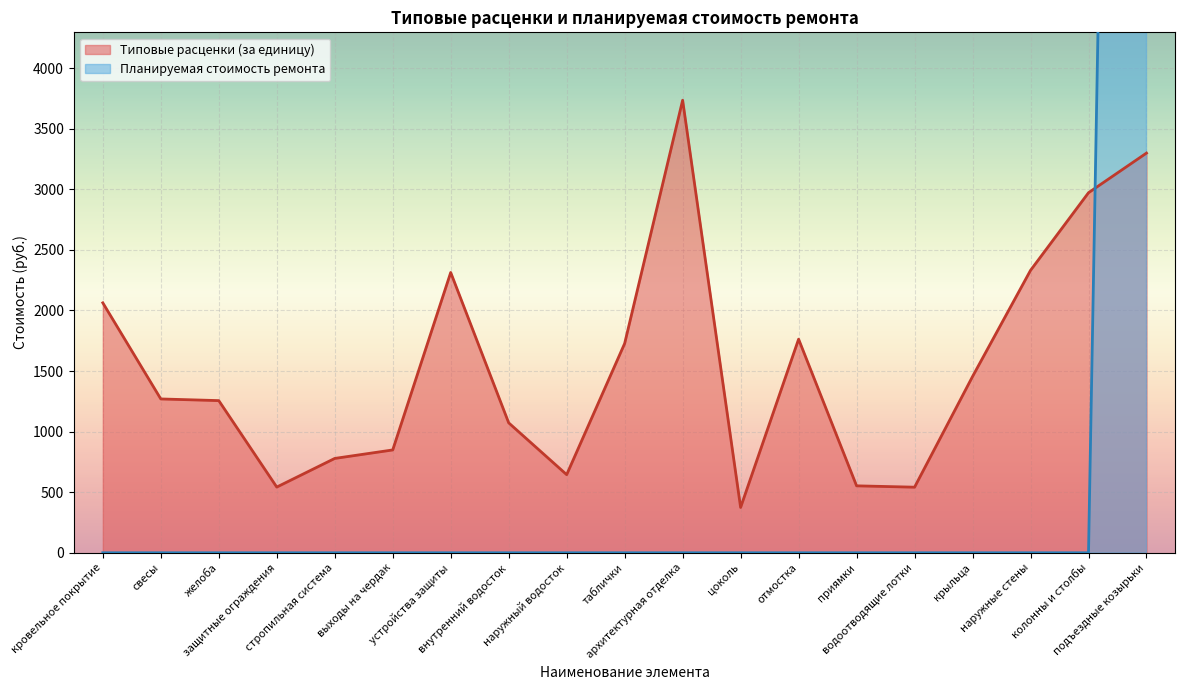

Which series has the largest total across all categories?

Типовые расценки (за единицу)